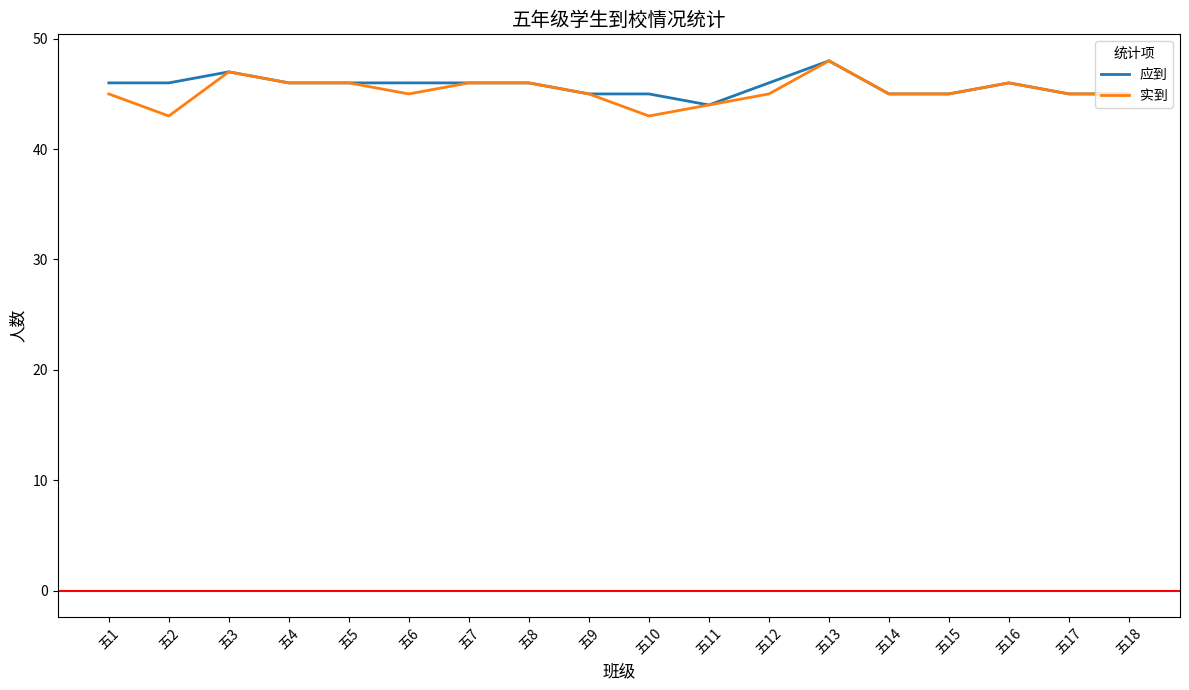

What is the maximum value for 应到?

48